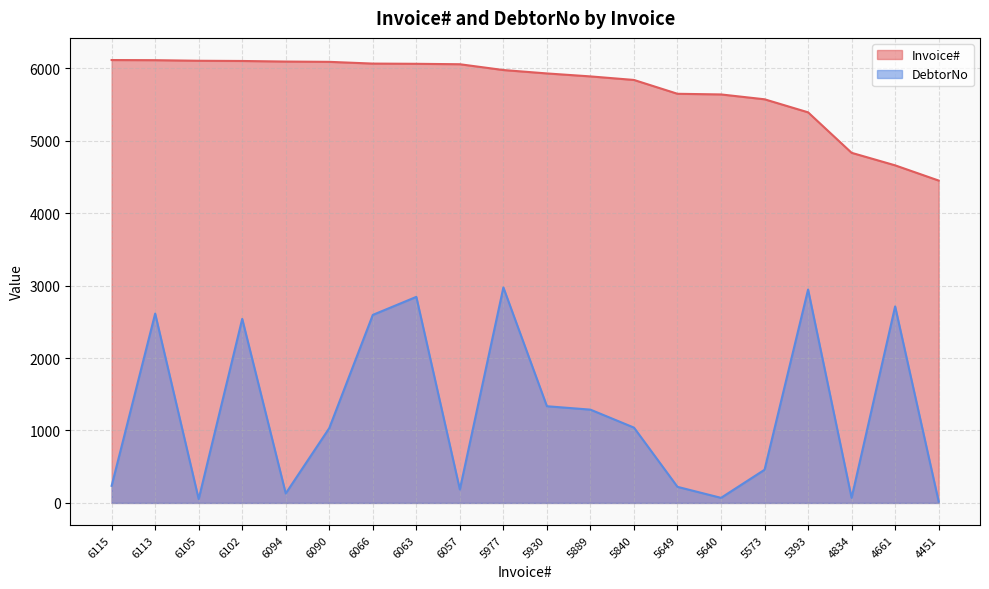

Where is the first local maximum for DebtorNo?

6113